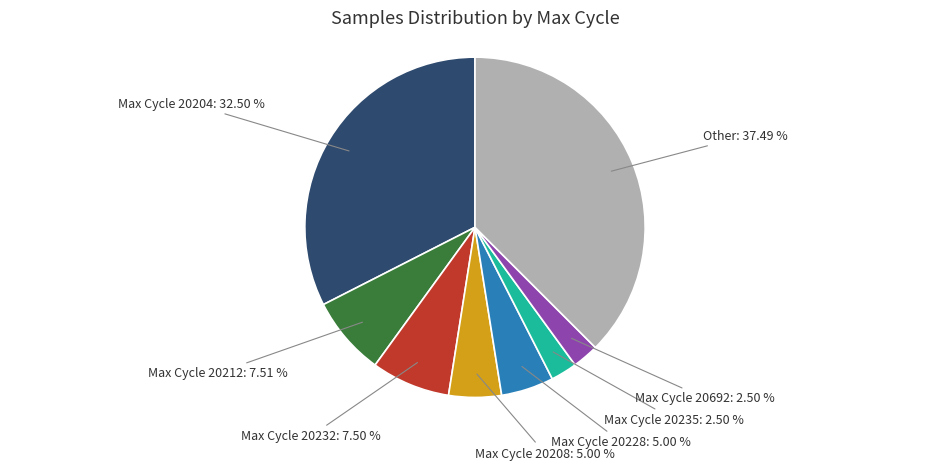

How many slices are in this pie chart?

8